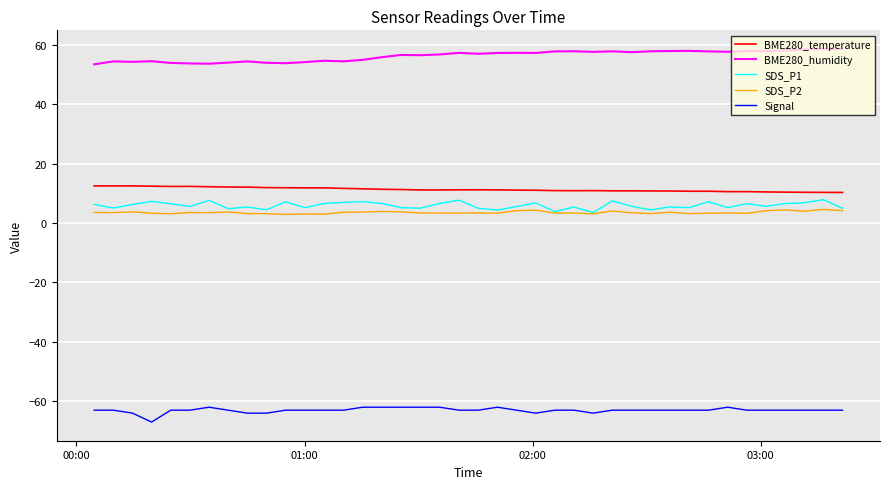

How many distinct data groups are displayed?

5